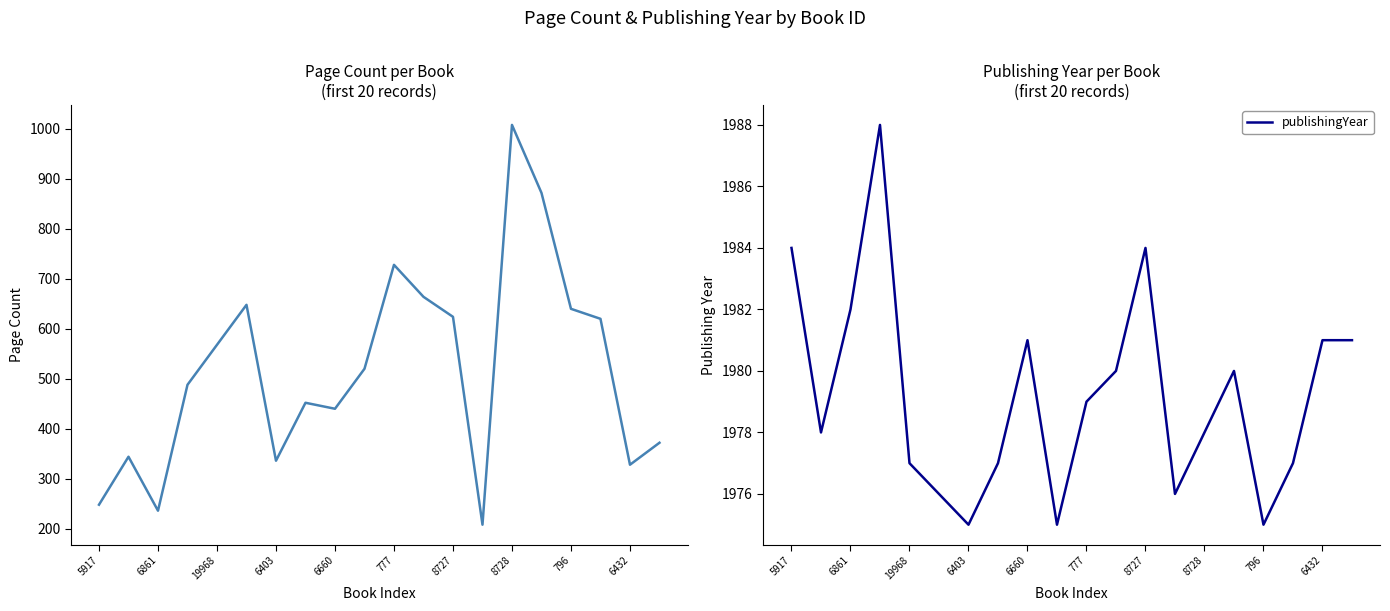

Which series has the widest spread of values?

pageCount